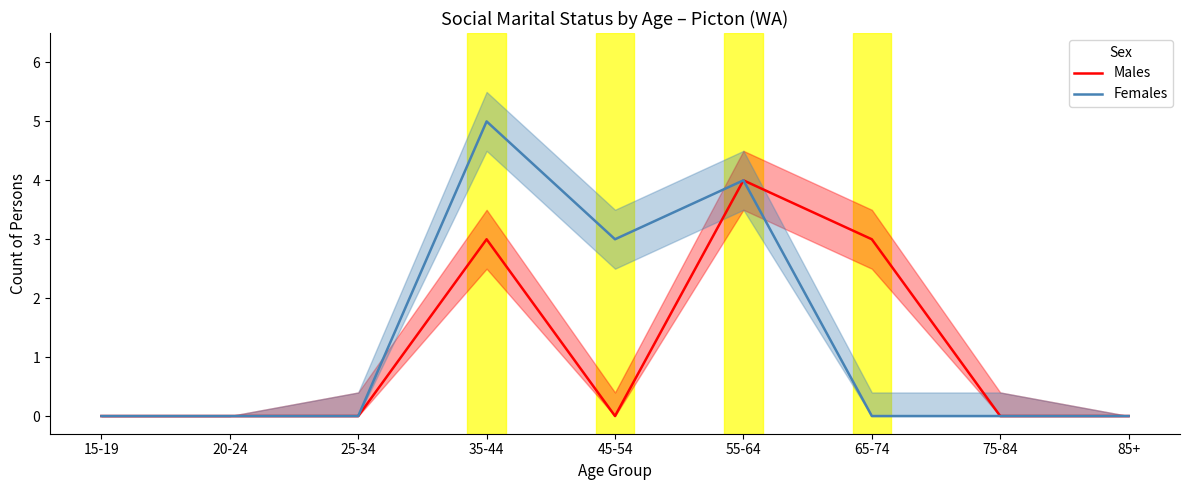

Which series changed the most between 15-19 and 35-44?

Females